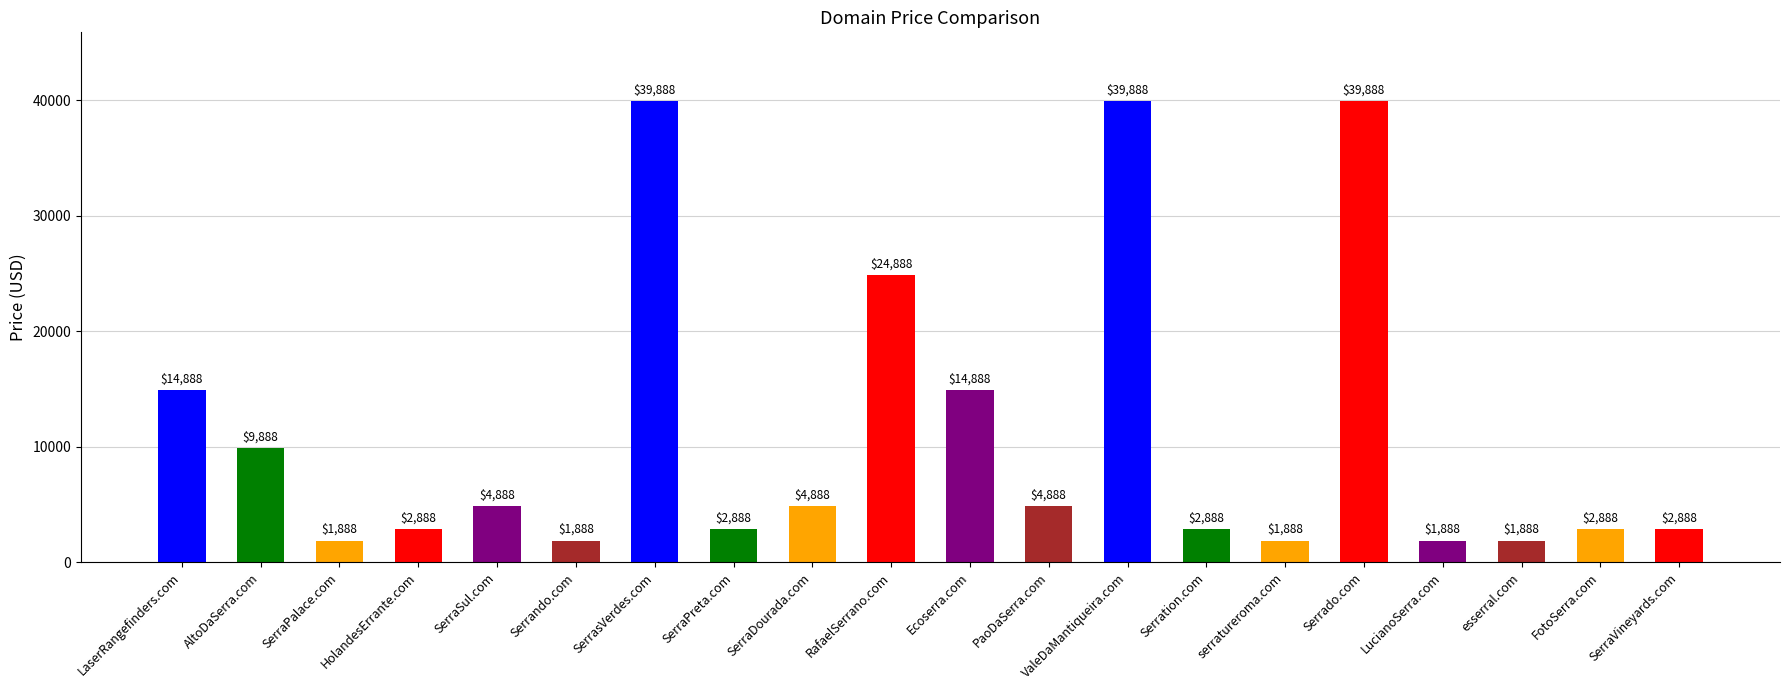

What is the maximum value shown in the chart?

39888